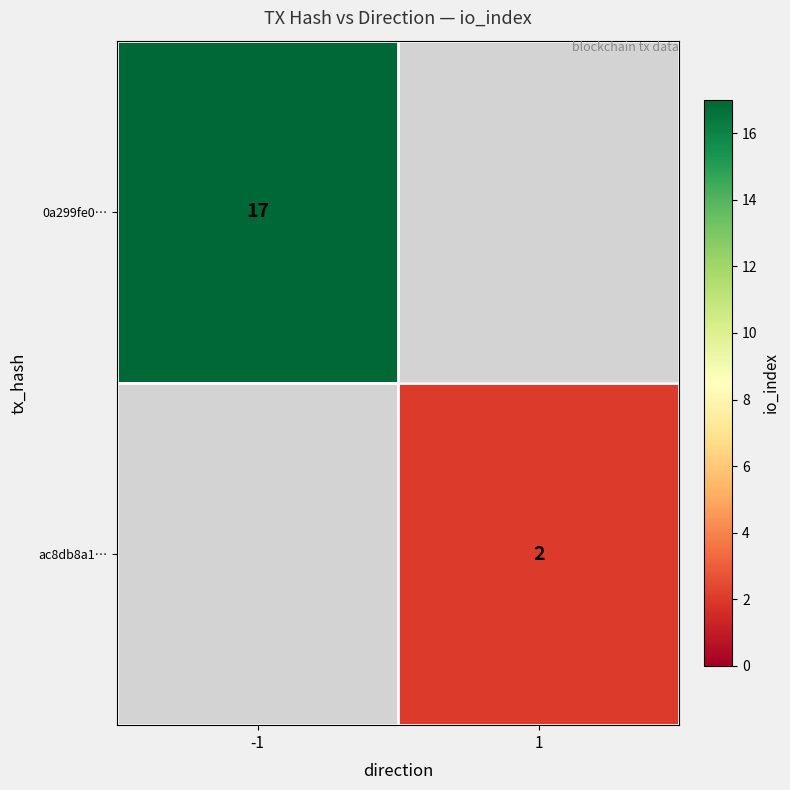

Between 1 and -1, which is larger?

-1